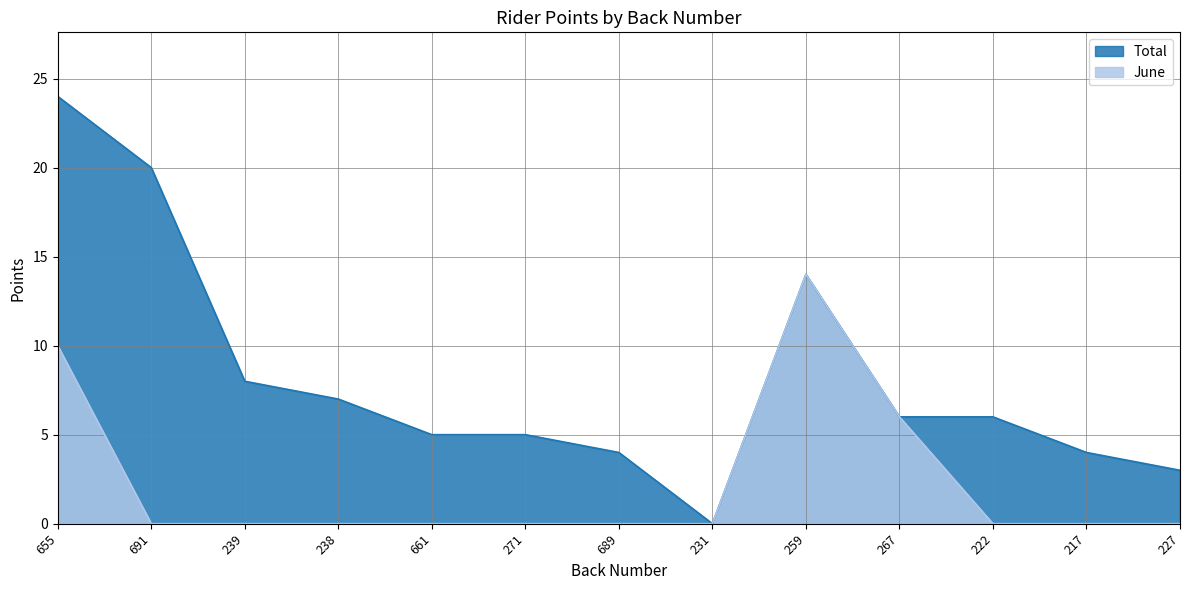

What is the difference between the Total values at 655 and 222?

18